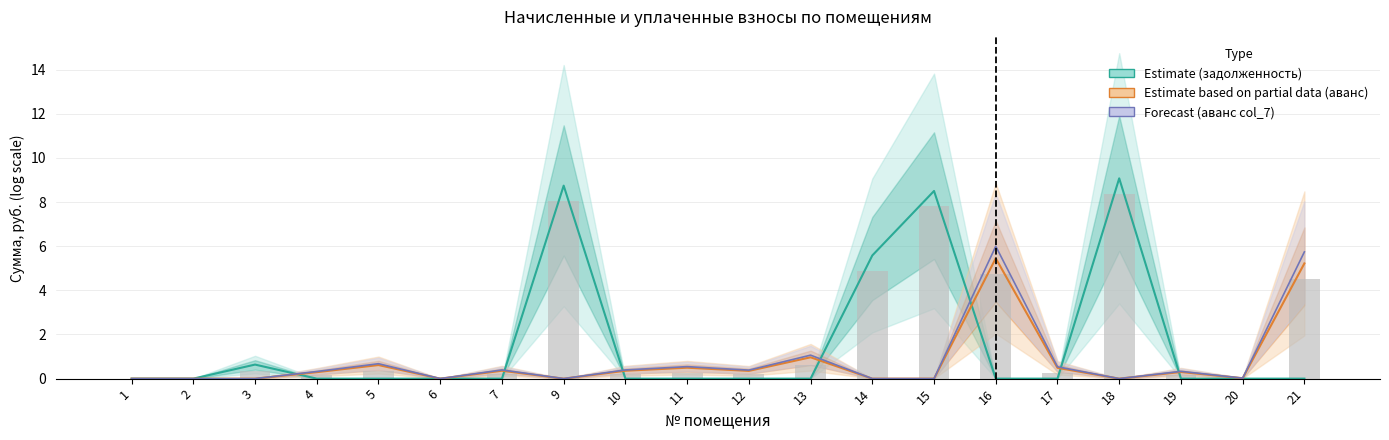

How many bars are there in total?

20